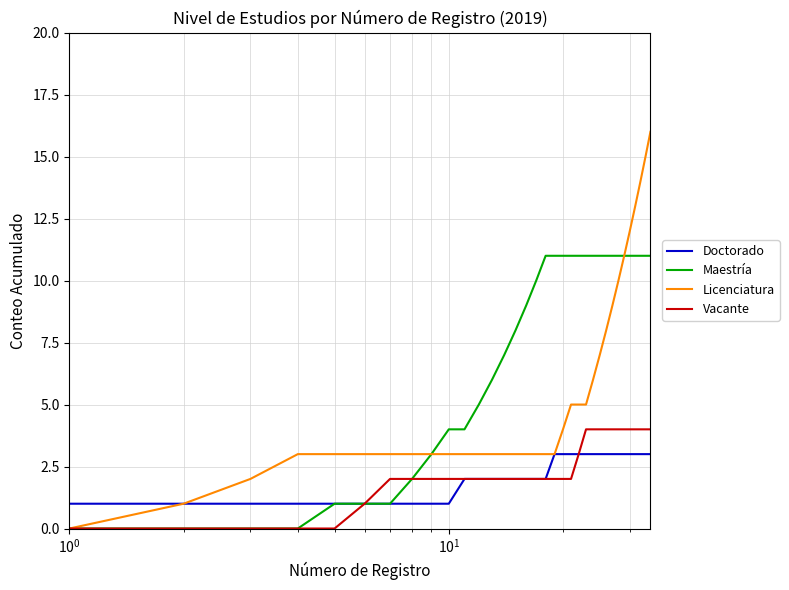

Which series has the largest total across all categories?

Maestría